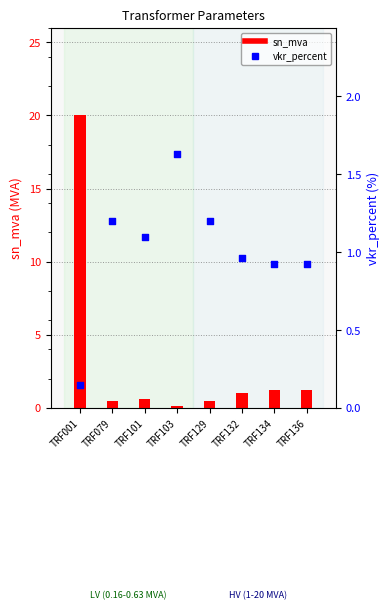

What are all the series names shown in the legend?

sn_mva, vkr_percent